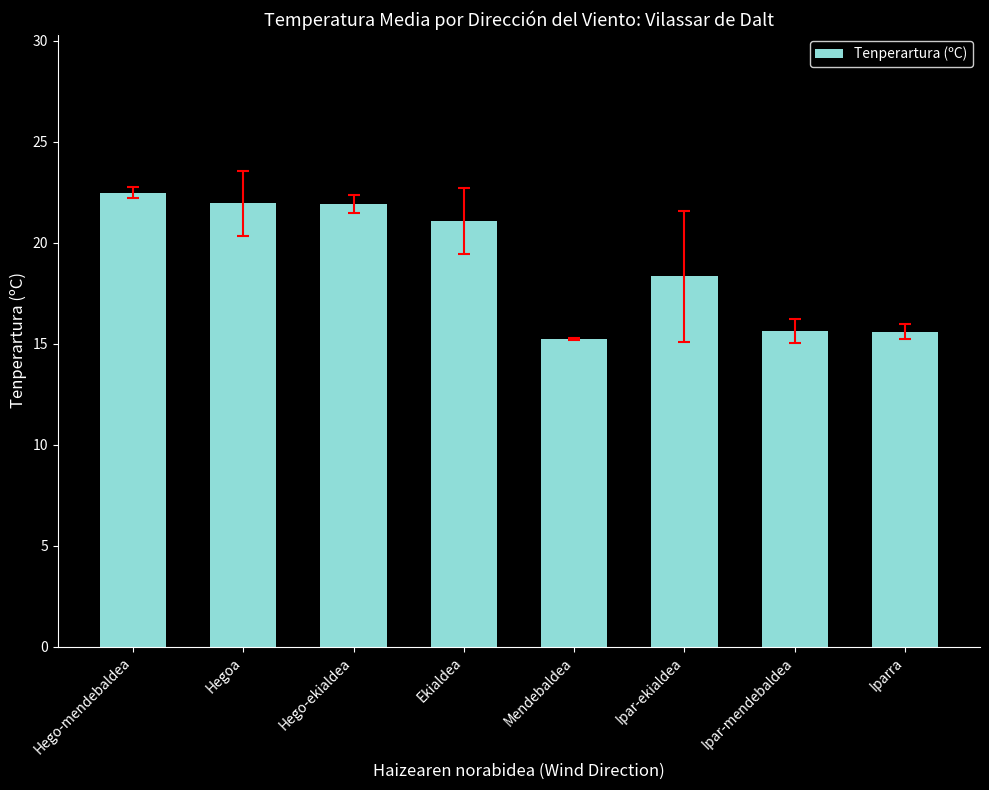

How many categories are shown in the chart?

8